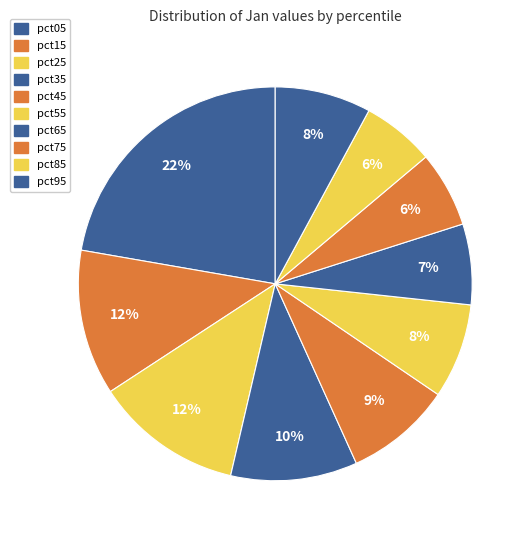

True or false: pct85 accounts for 16% of the total.

False